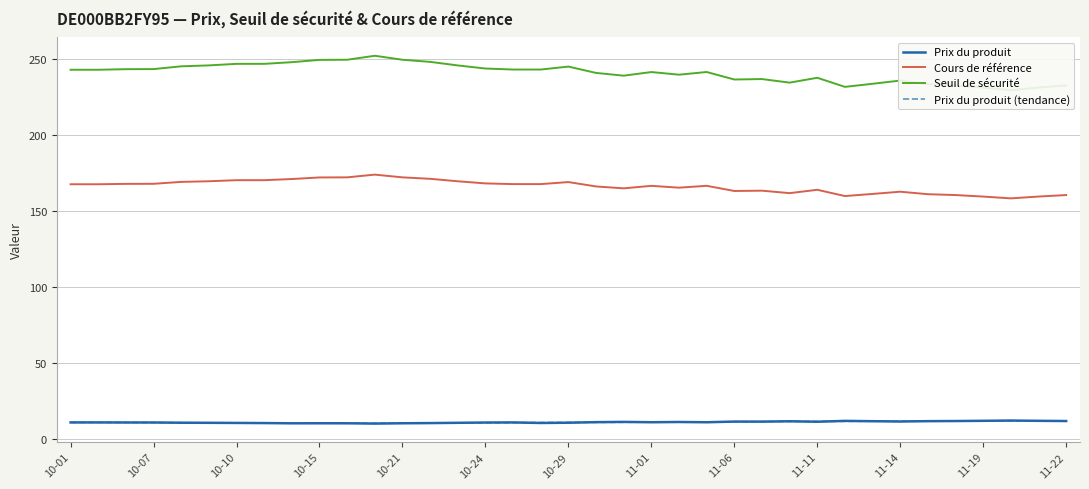

What is the highest value of the Cours de référence series?

173.7